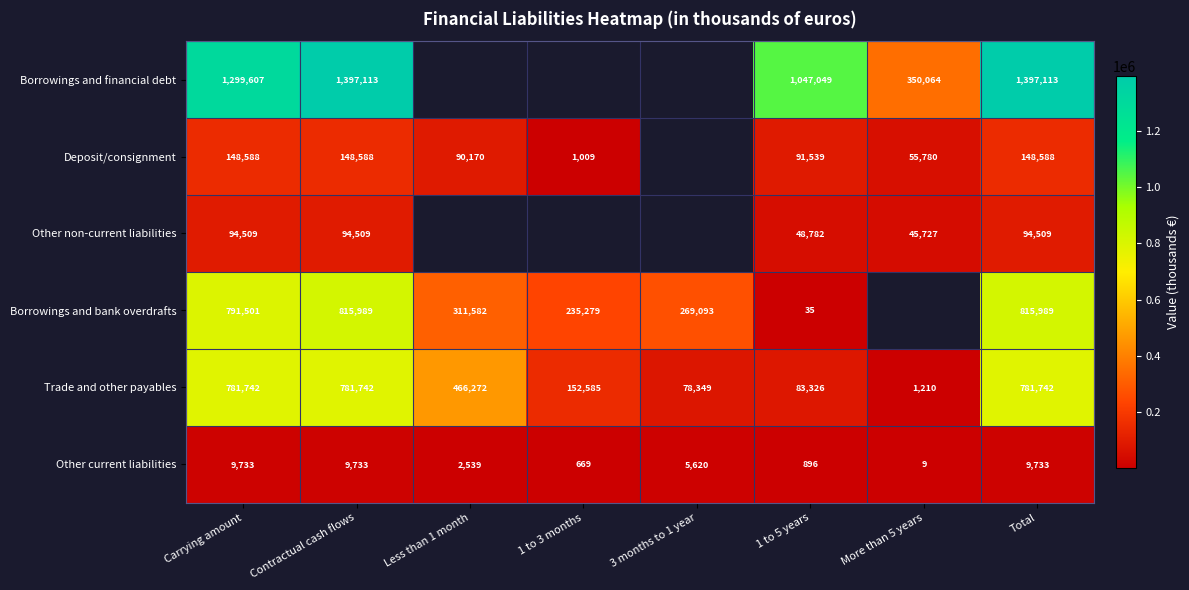

What value does the Trade and other payables series have at Less than 1 month?

466272